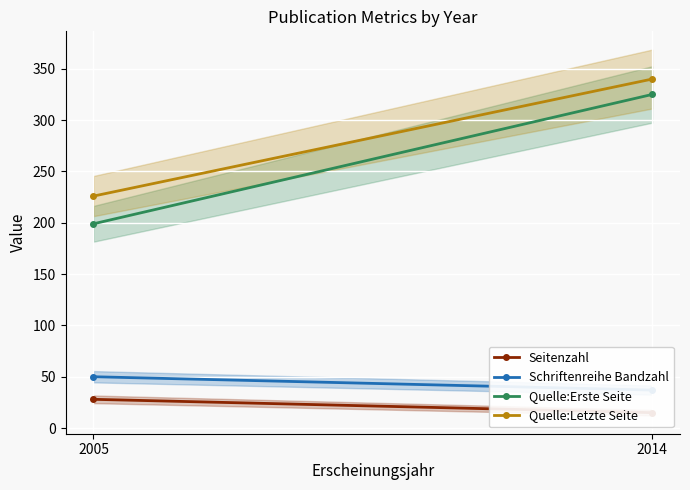

What is the average value of the Quelle:Erste Seite series?

262